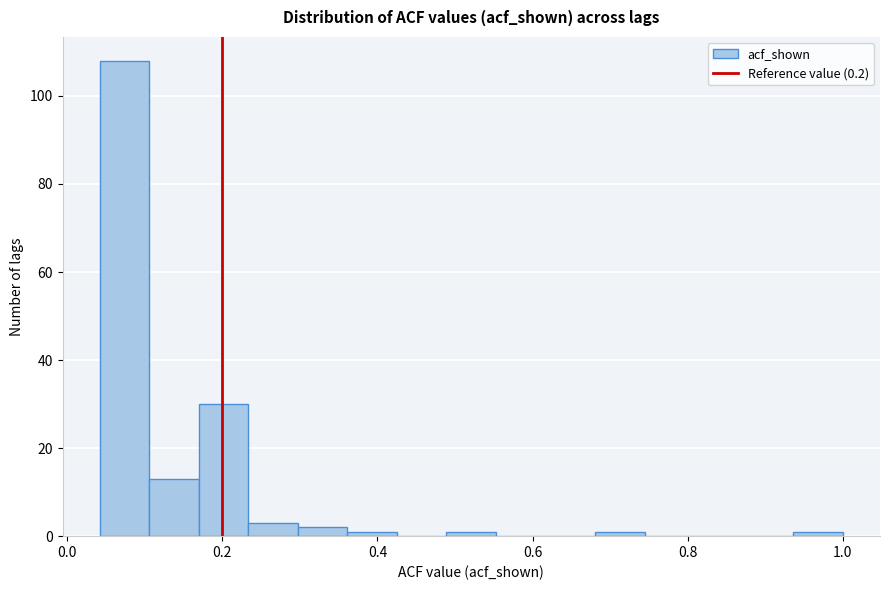

Read against the x-axis, roughly where is the centre of the tallest bar?

0.08